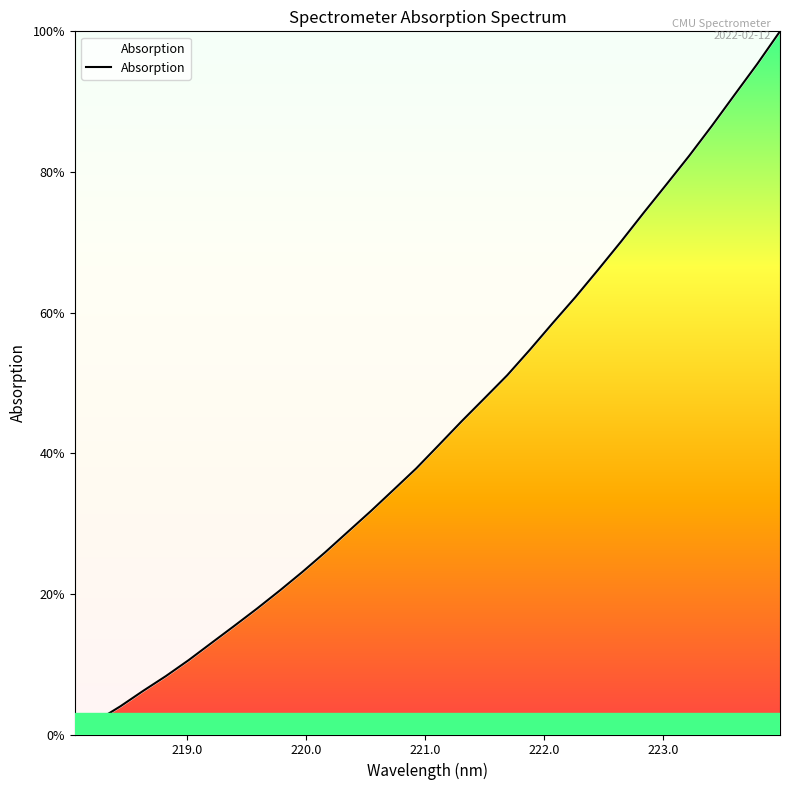

What is the maximum value shown in the chart?

100.0